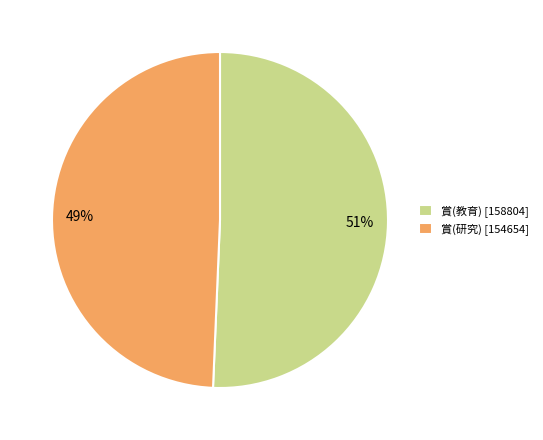

To the nearest percent, what is the average slice percentage?

50%